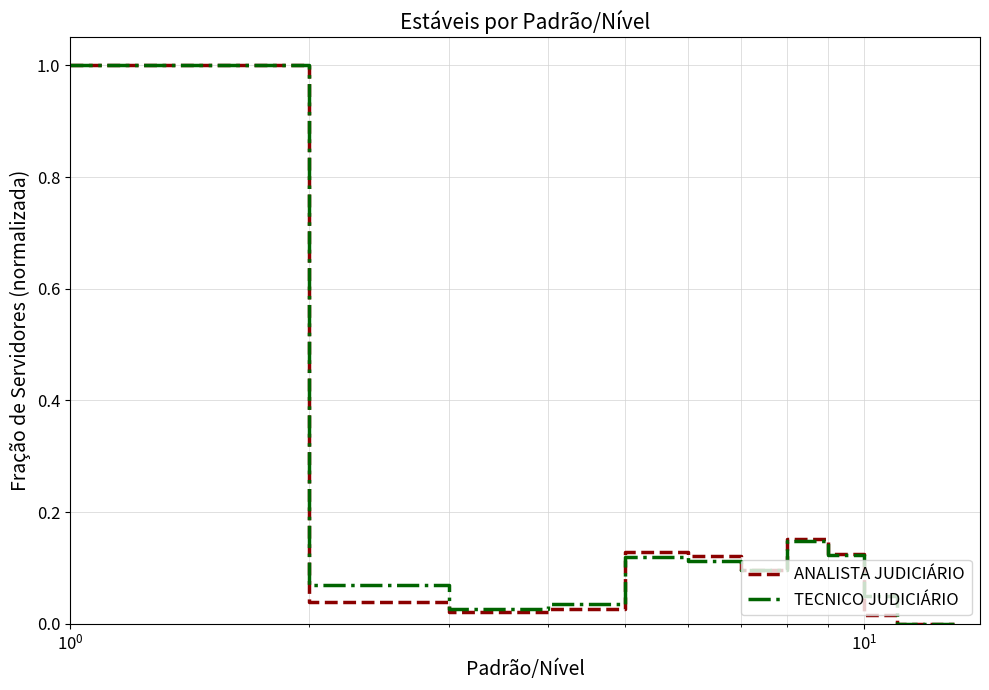

What is the greatest value displayed?

1.0